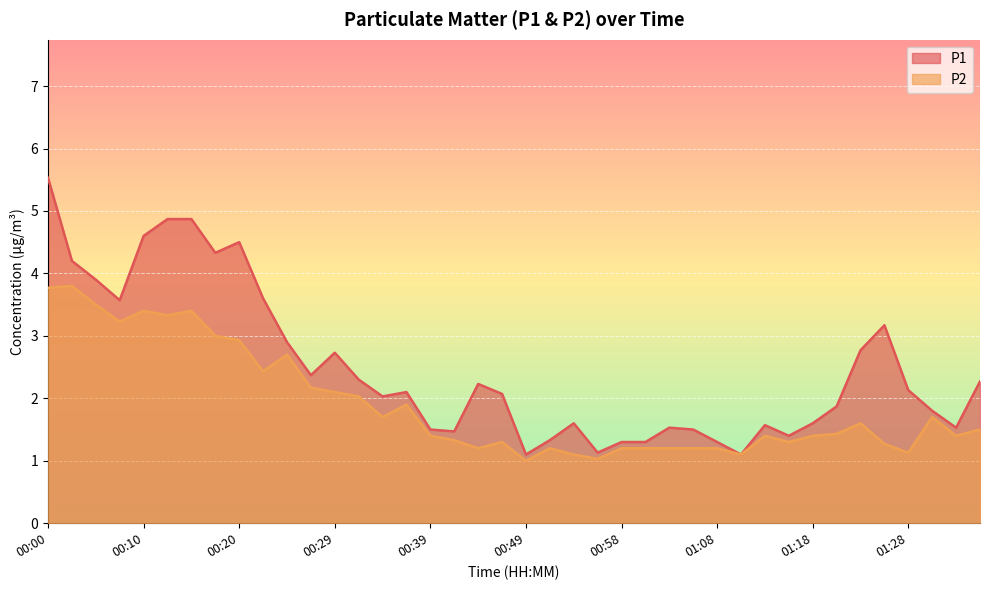

What is the sum of all P2 values?

76.2